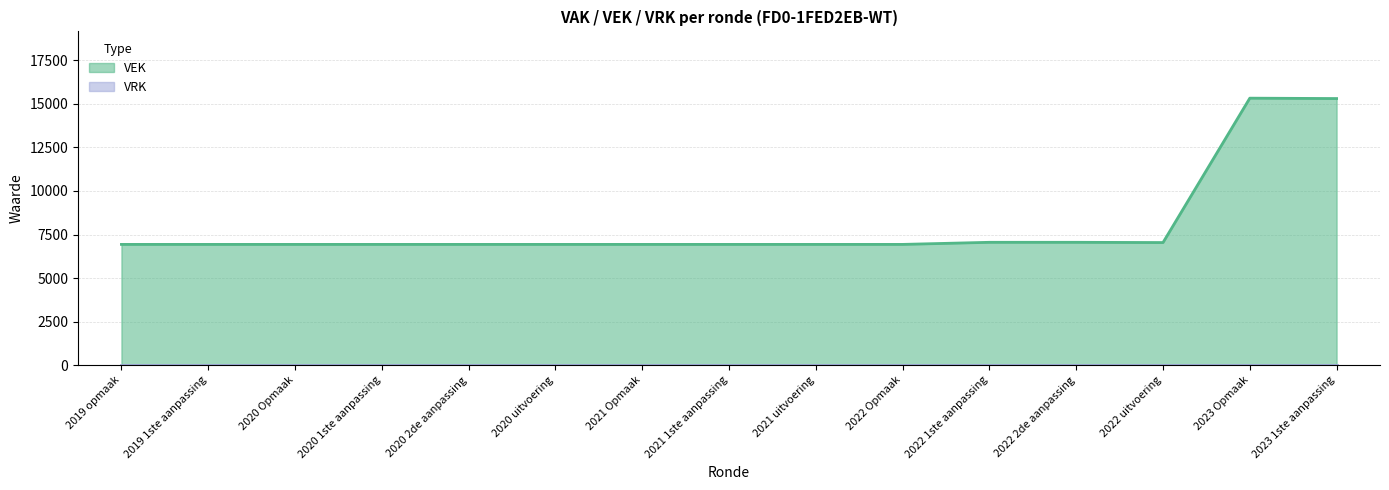

What is the maximum value shown in the chart?

15322